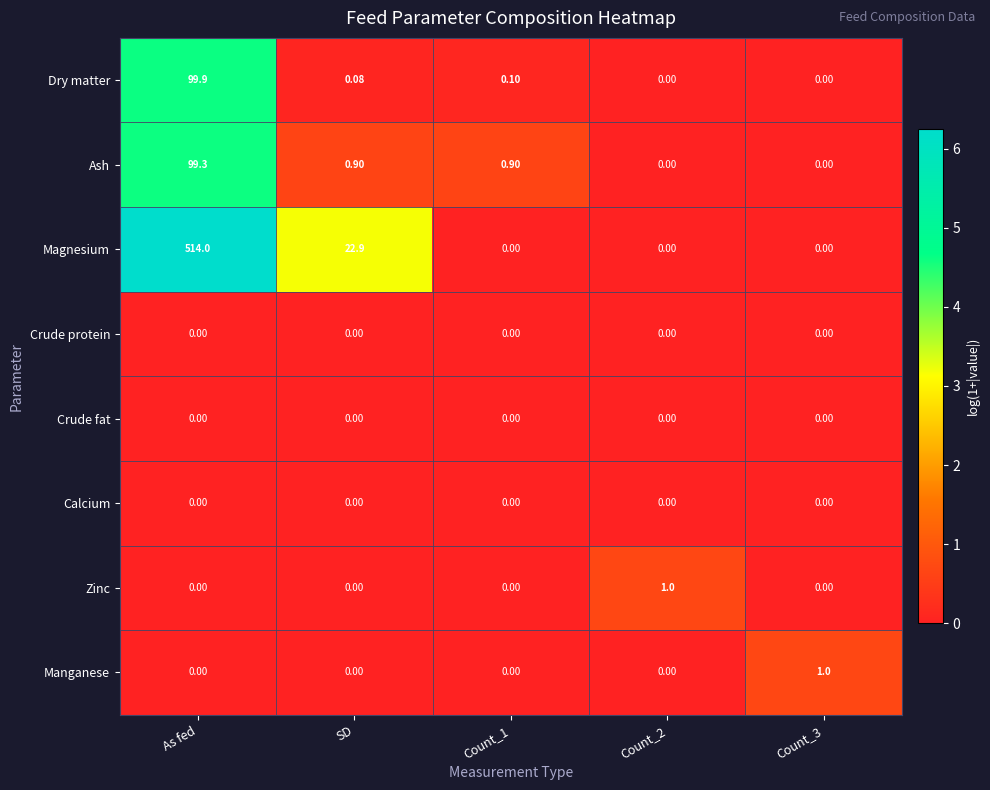

Is the value of Zinc at Count_2 greater than the value of Crude protein at As fed?

Yes